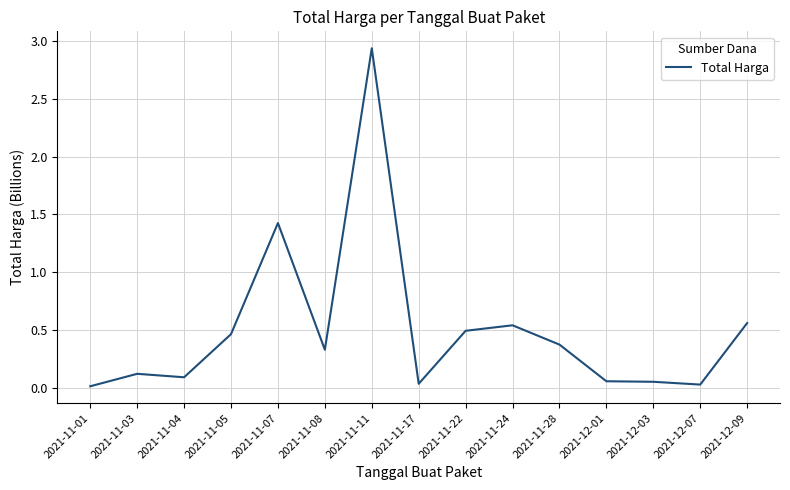

At which category does the data reach its first local valley?

2021-11-04